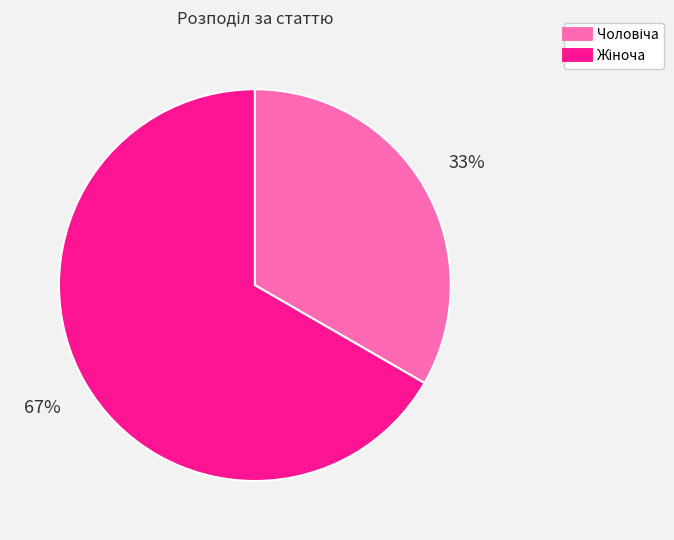

Is there any slice that represents more than half of the pie?

Yes